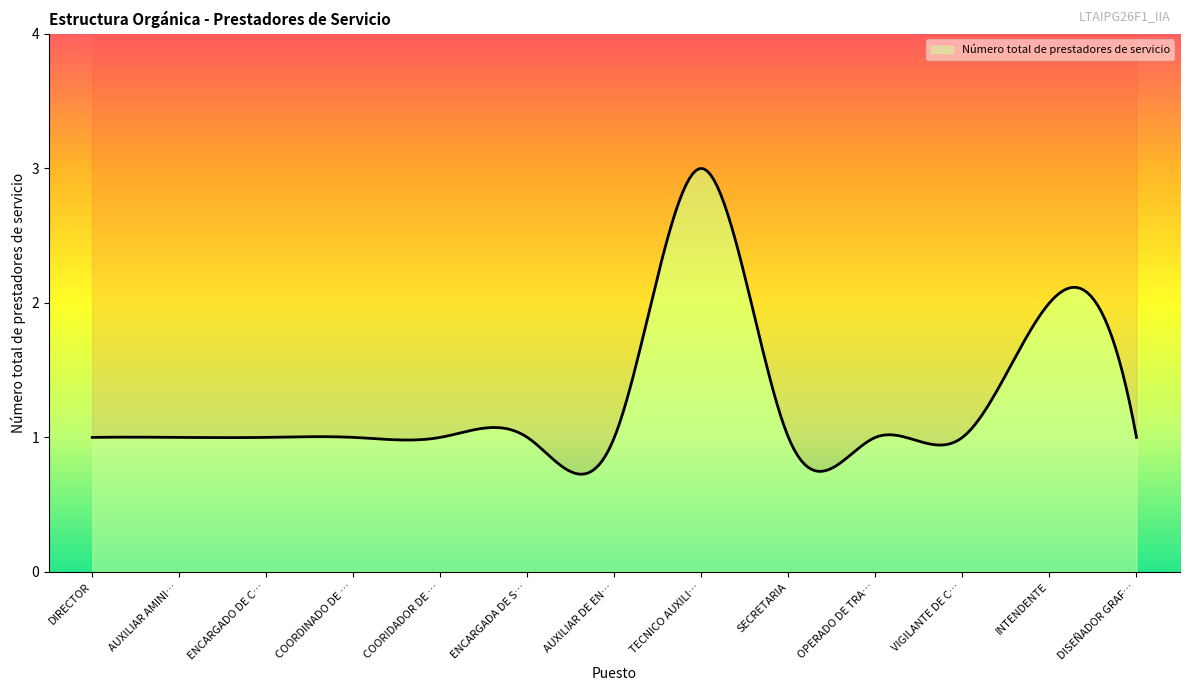

How many values are between 1 and 2?

12